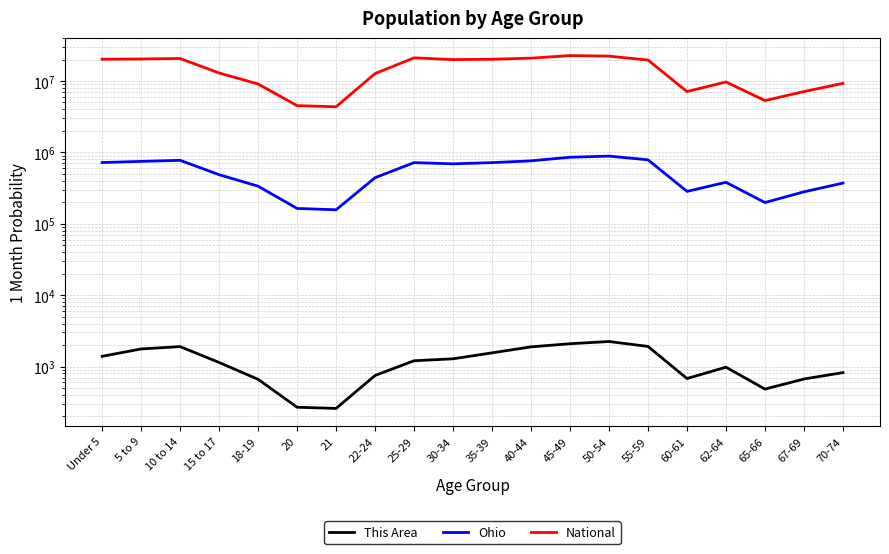

What is the spread (max minus min) of values at 45-49?

22706504